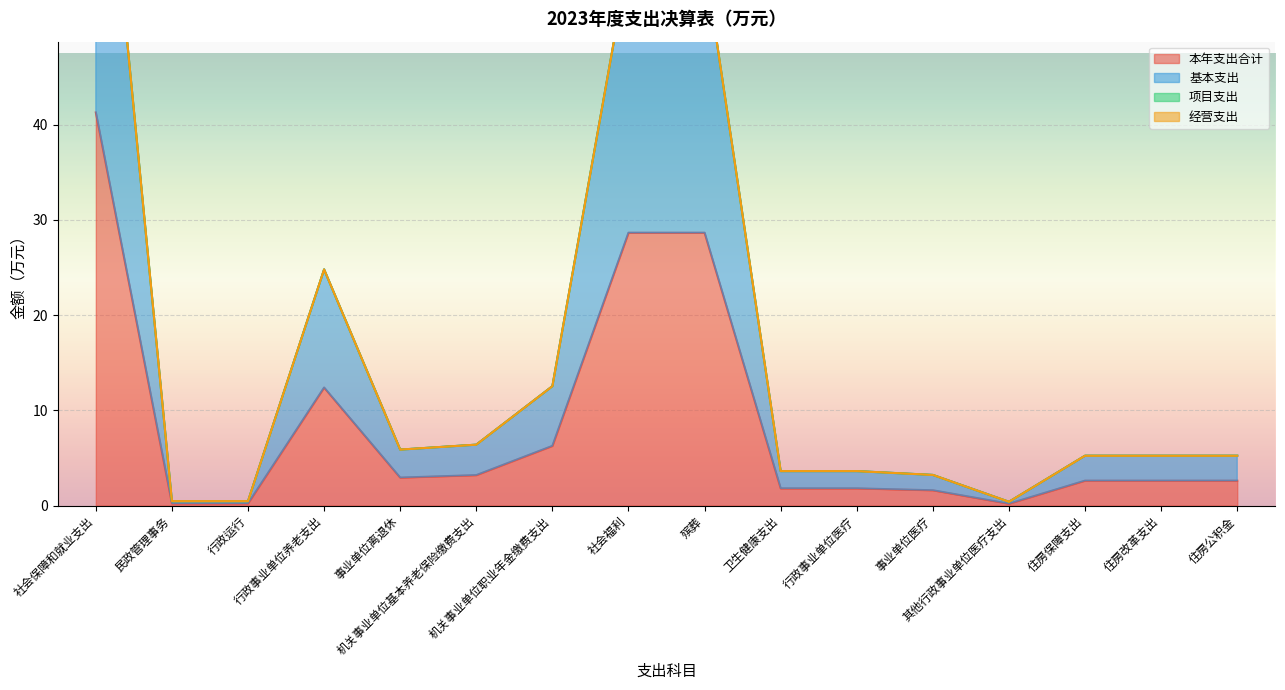

What position from the left is 民政管理事务?

2